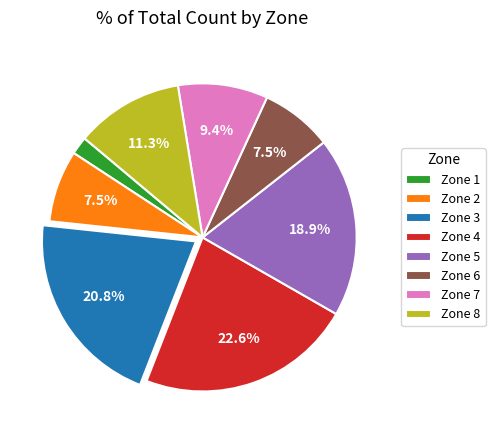

To the nearest percent, what is the average slice percentage?

12%